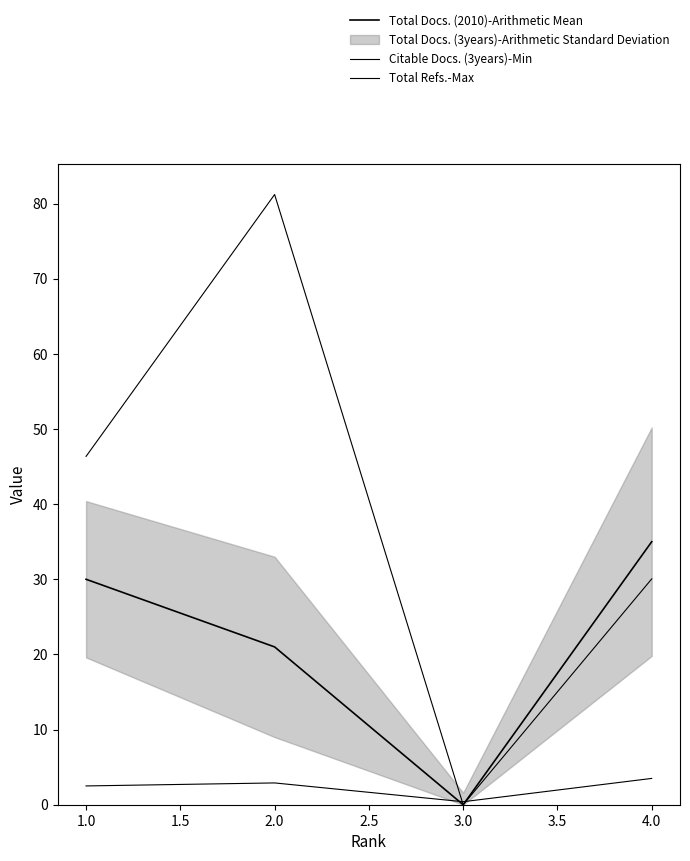

What is the difference between the second highest and minimum values in the Total Refs.-Max series?

46.4